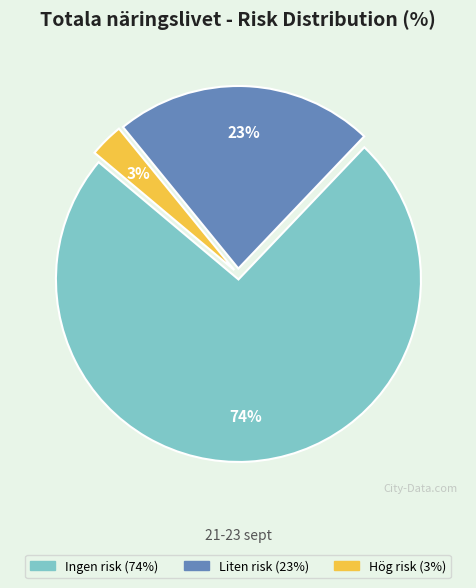

The Liten risk slice represents 23% of the pie. True or false?

True